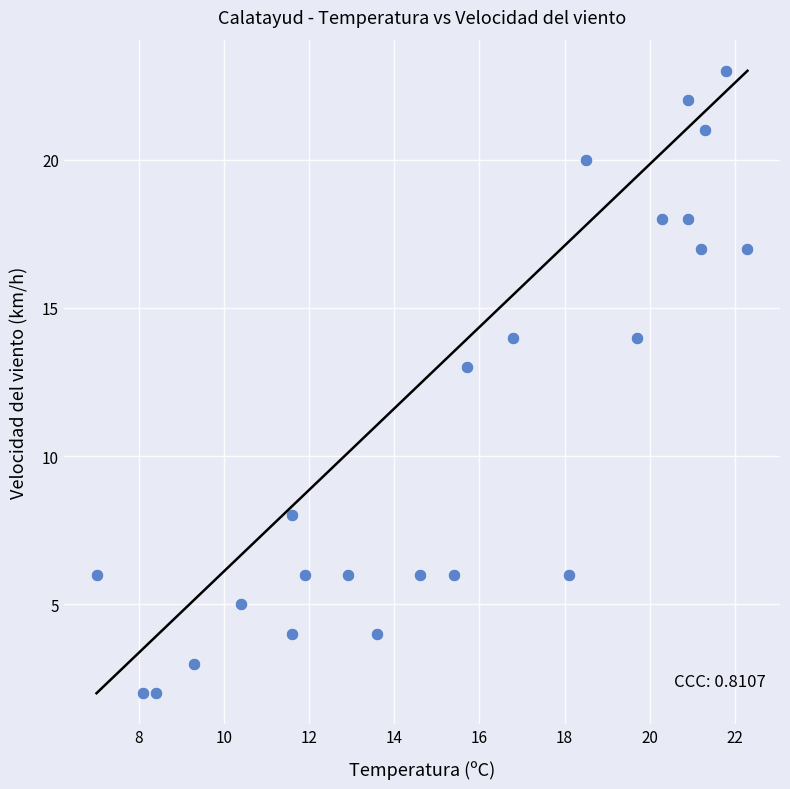

What Y value in the scatter plot is closest to 12?

13